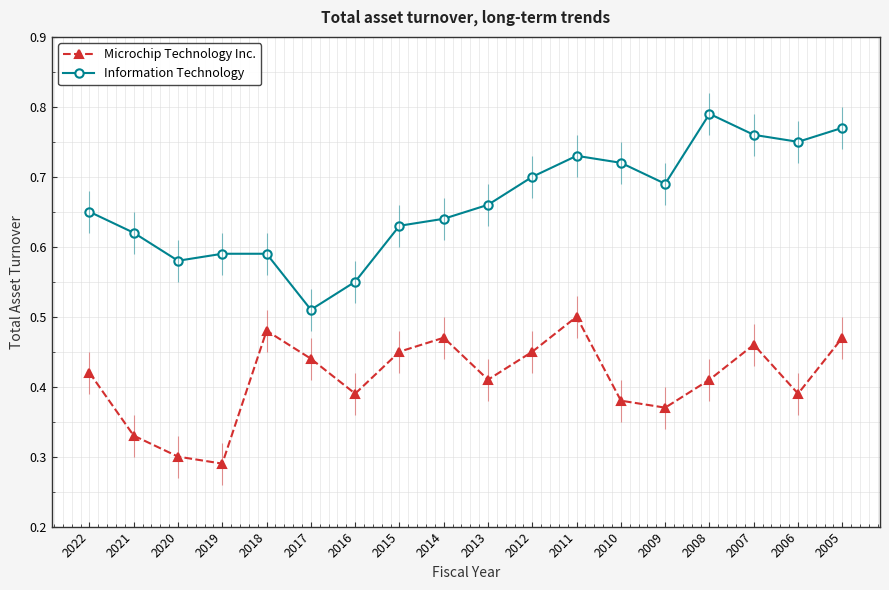

Reading left to right, extract all data points from this chart.

Microchip Technology Inc.: 2022=0.4	2021=0.3	2020=0.3	2019=0.3	2018=0.5	2017=0.4	2016=0.4	2015=0.5	2014=0.5	2013=0.4	2012=0.5	2011=0.5	2010=0.4	2009=0.4	2008=0.4	2007=0.5	2006=0.4	2005=0.5
Information Technology: 2022=0.7	2021=0.6	2020=0.6	2019=0.6	2018=0.6	2017=0.5	2016=0.6	2015=0.6	2014=0.6	2013=0.7	2012=0.7	2011=0.7	2010=0.7	2009=0.7	2008=0.8	2007=0.8	2006=0.8	2005=0.8